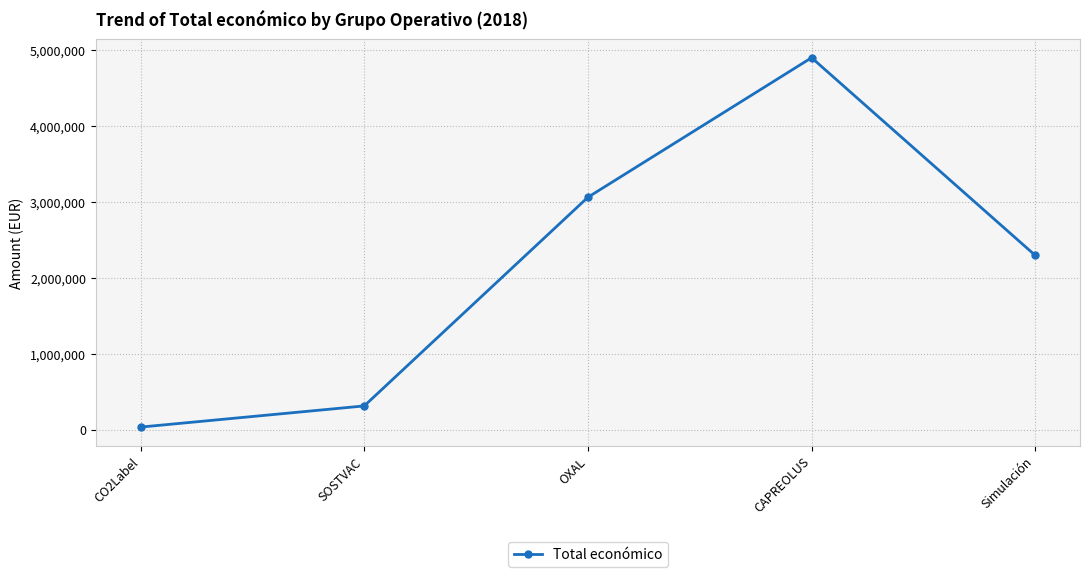

True or false: the data has more than 0 interior local peaks.

True